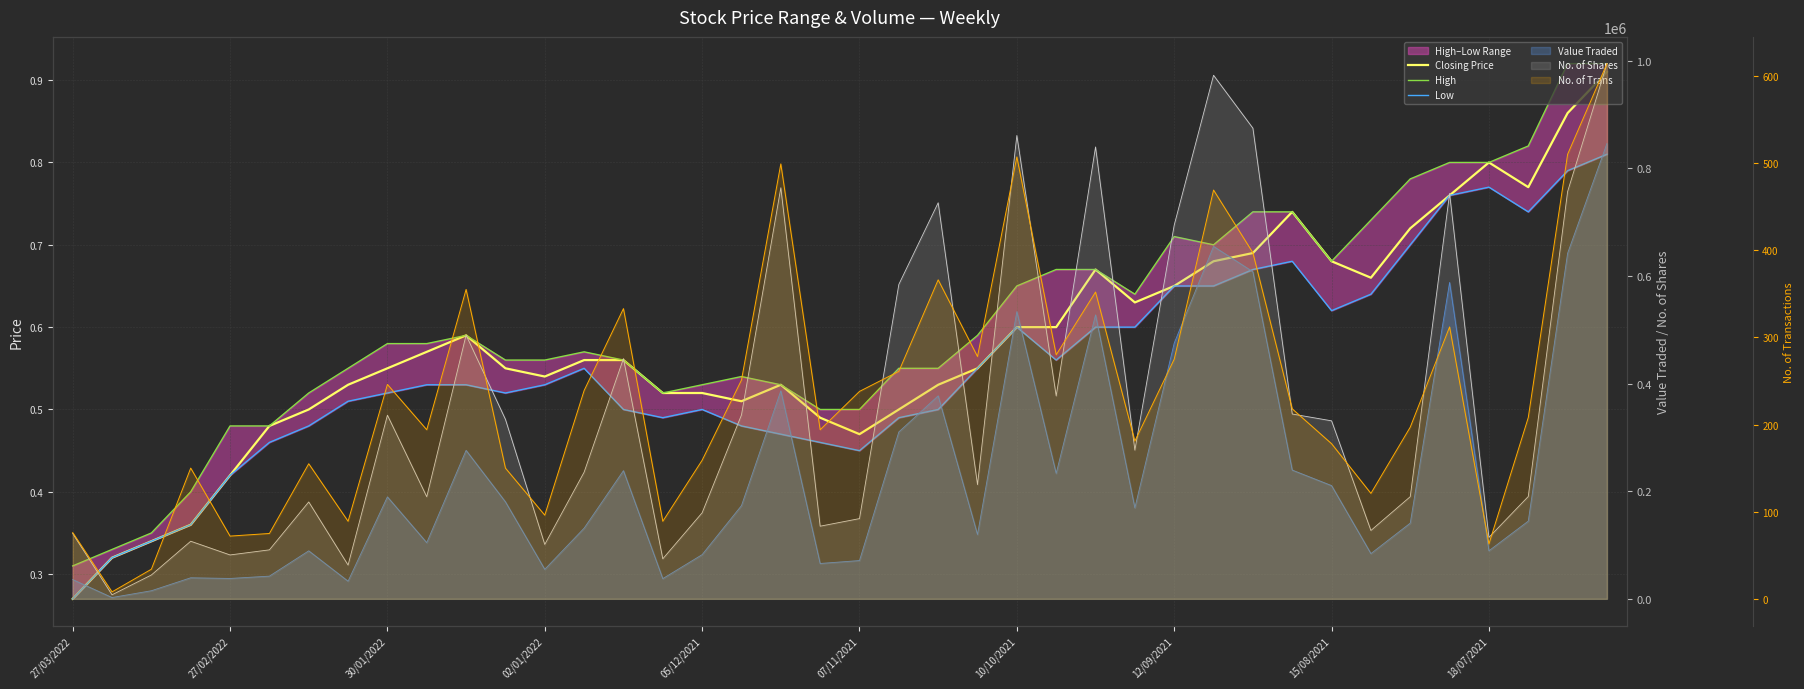

Reading right to left, extract all data points from this chart.

Closing Price: 0.9	0.9	0.8	0.8	0.8	0.7	0.7	0.7	0.7	0.7	0.7	0.7	0.6	0.7	0.6	0.6	0.6	0.5	0.5	0.5	0.5	0.5	0.5	0.5	0.5	0.6	0.6	0.5	0.6	0.6	0.6	0.6	0.5	0.5	0.5	0.4	0.4	0.3	0.3	0.3
High: 0.9	0.9	0.8	0.8	0.8	0.8	0.7	0.7	0.7	0.7	0.7	0.7	0.6	0.7	0.7	0.7	0.6	0.6	0.6	0.5	0.5	0.5	0.5	0.5	0.5	0.6	0.6	0.6	0.6	0.6	0.6	0.6	0.6	0.5	0.5	0.5	0.4	0.3	0.3	0.3
Low: 0.8	0.8	0.7	0.8	0.8	0.7	0.6	0.6	0.7	0.7	0.7	0.7	0.6	0.6	0.6	0.6	0.6	0.5	0.5	0.5	0.5	0.5	0.5	0.5	0.5	0.5	0.6	0.5	0.5	0.5	0.5	0.5	0.5	0.5	0.5	0.4	0.4	0.3	0.3	0.3